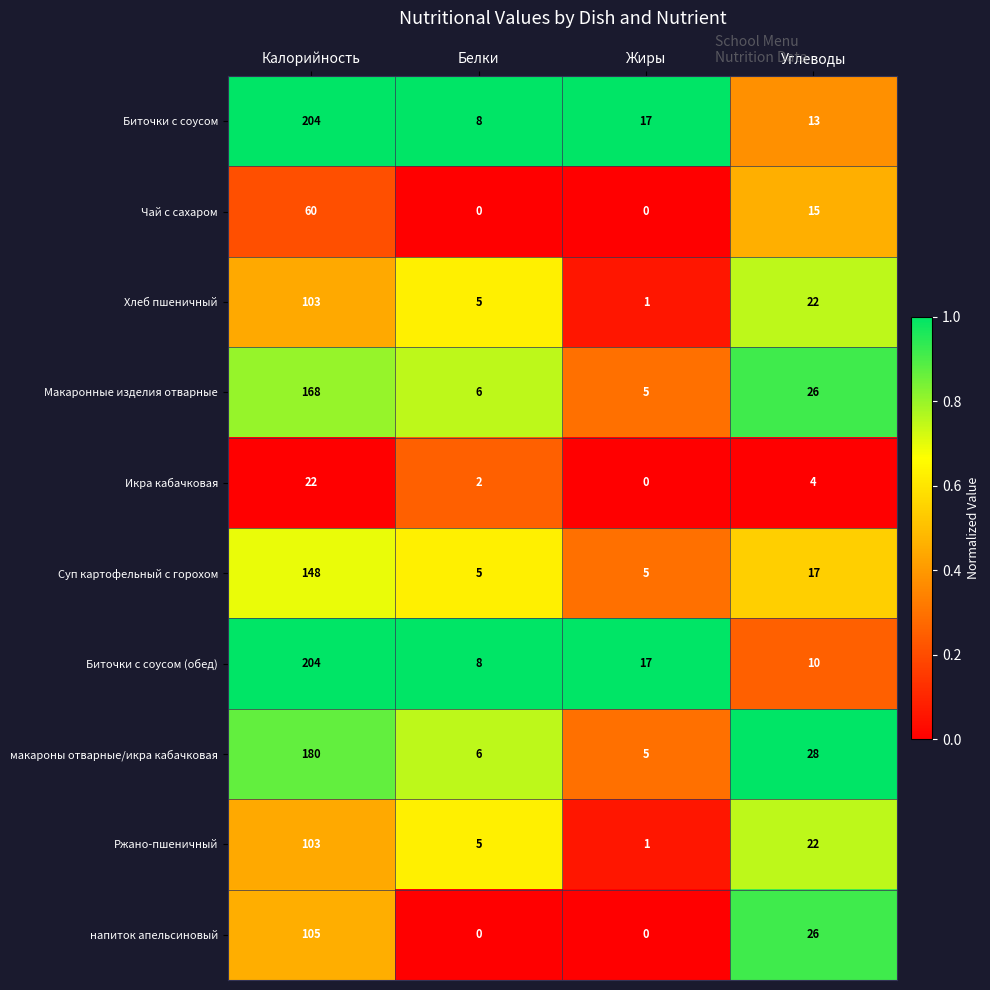

What is the total value across all series at Калорийность?

1297